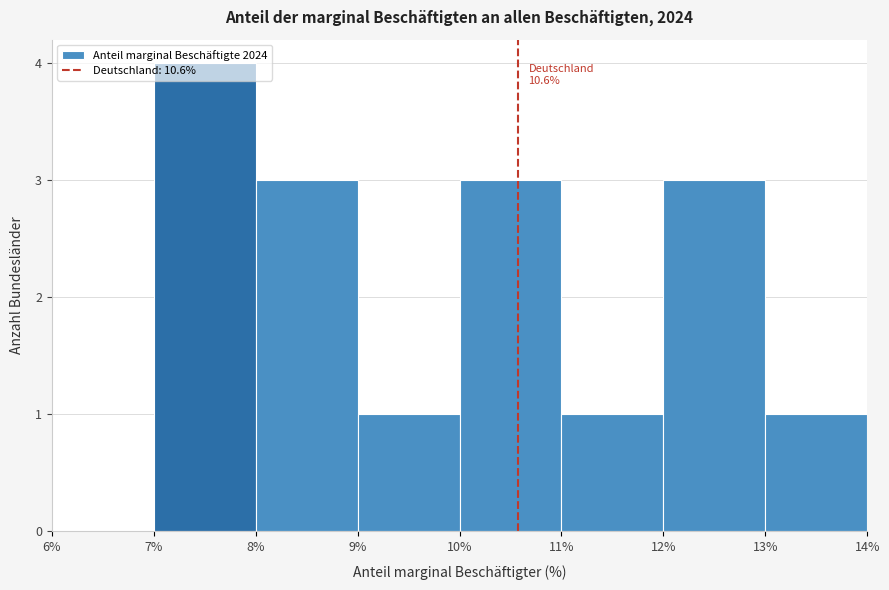

Which range on the x-axis has the tallest bar?

7% to 8%